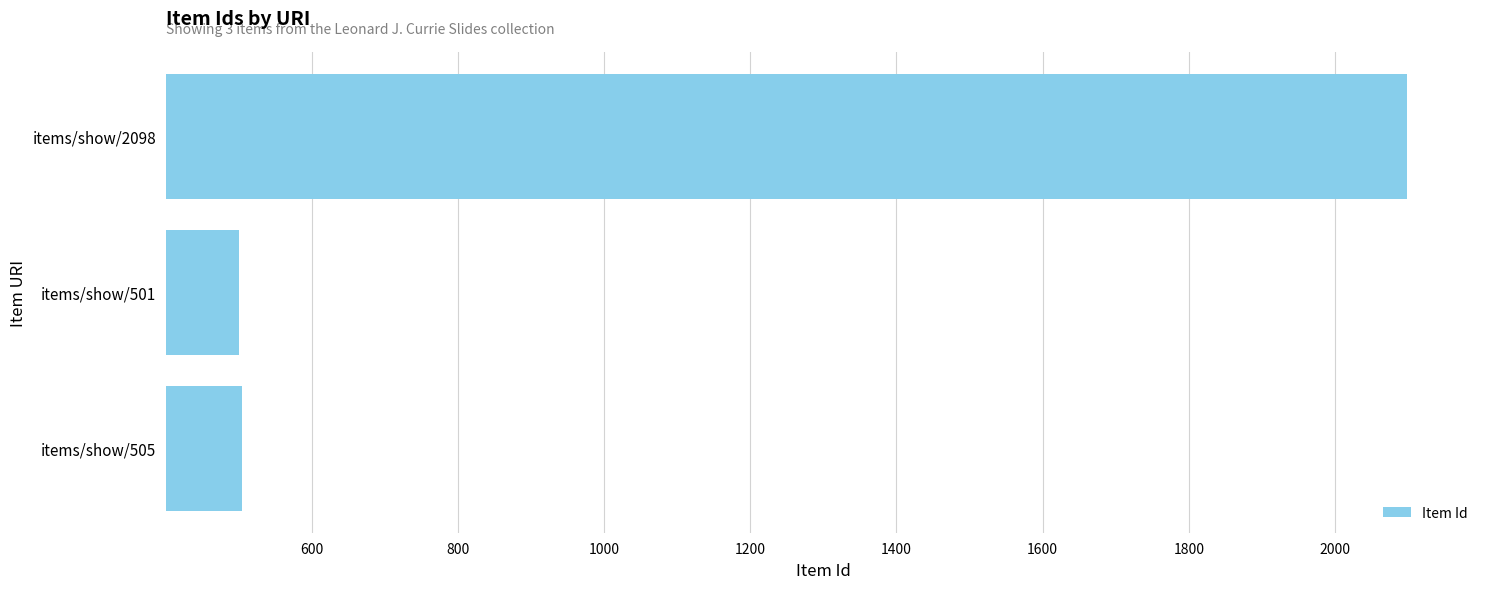

Is it true that the value at items/show/2098 is 2804?

False